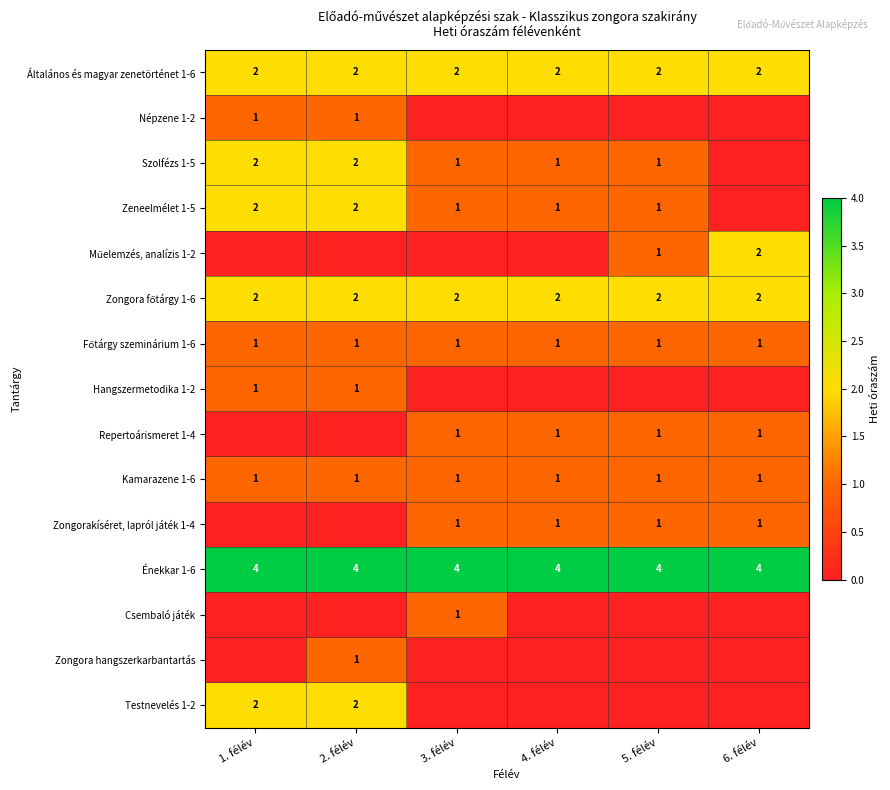

What is the sum of all Általános és magyar zenetörténet 1-6 values?

12